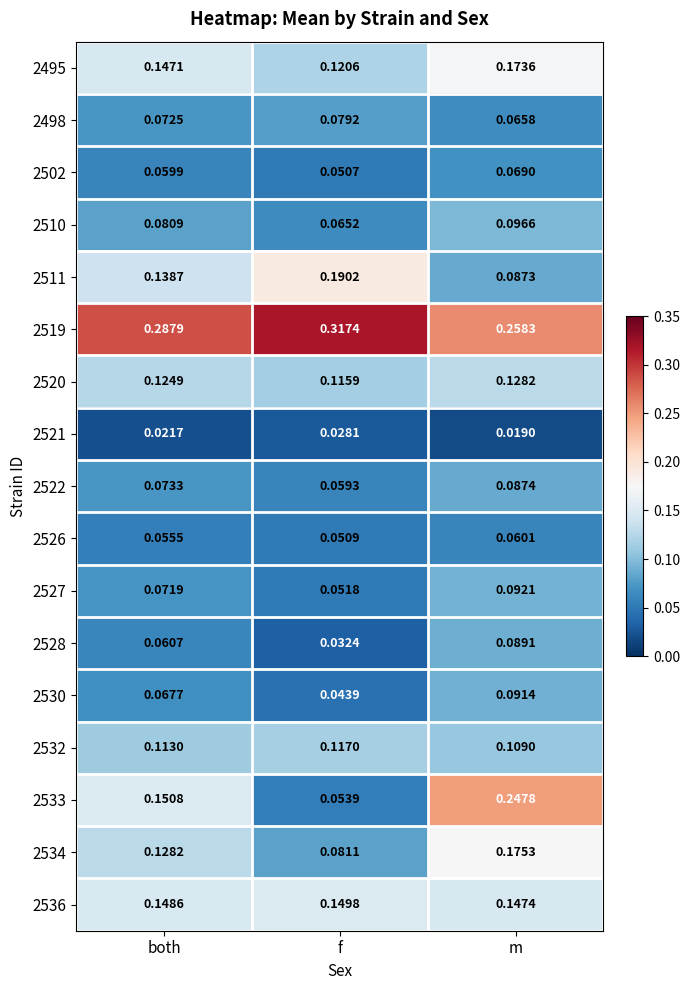

How many distinct data groups are displayed?

17